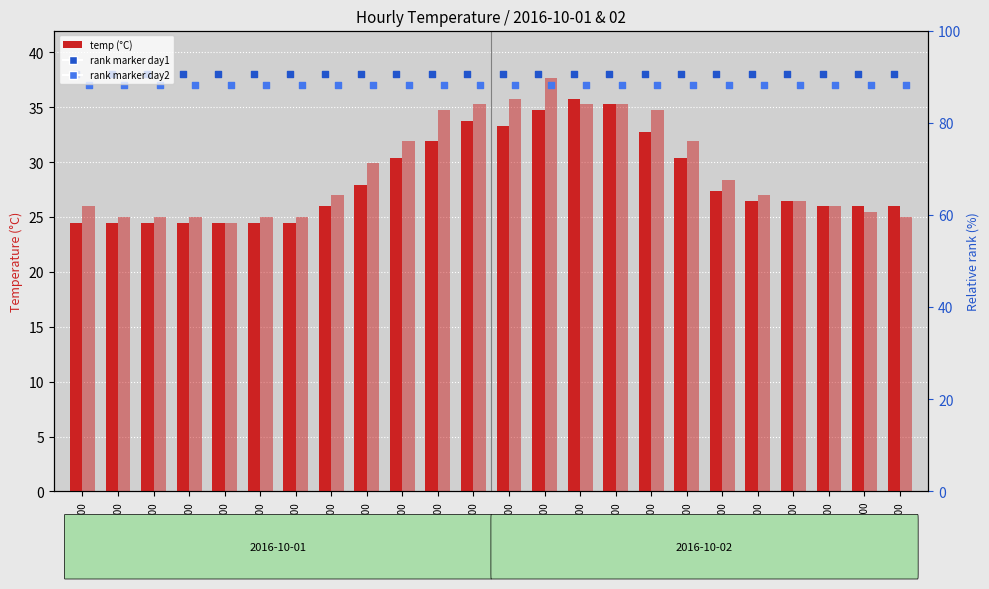

Which series reaches the maximum Y coordinate?

day1 rank marker